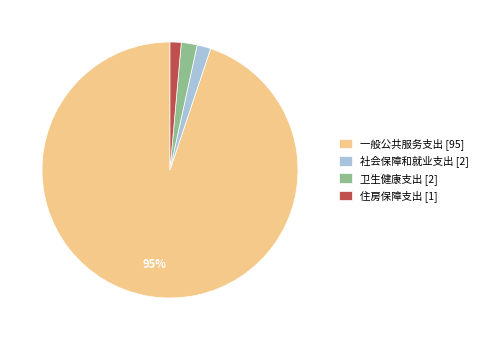

Between 卫生健康支出 [2] and 住房保障支出 [1], which is larger?

卫生健康支出 [2]